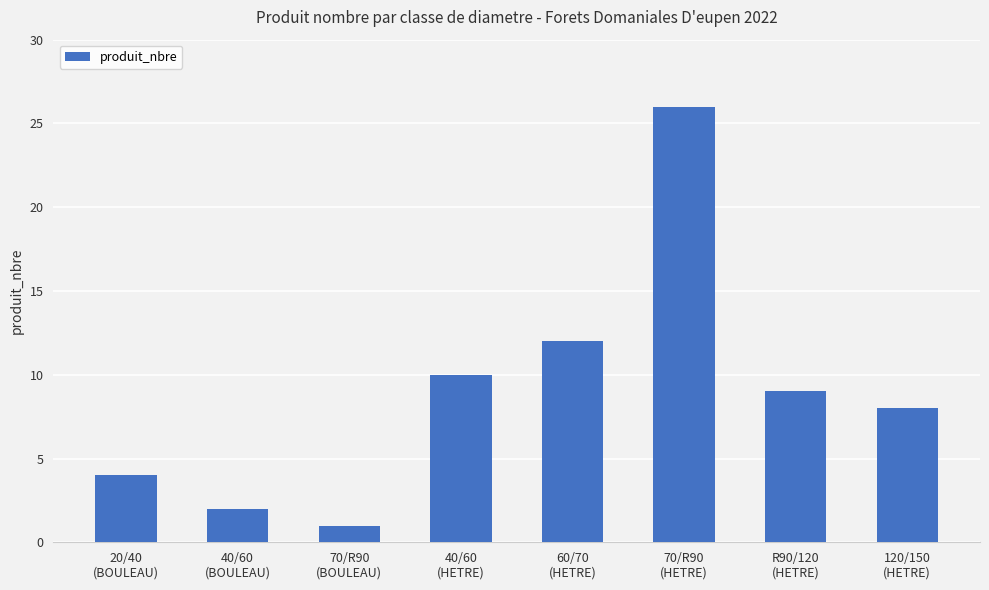

What is the change in value from 40/60
(BOULEAU) to 70/R90
(BOULEAU)?

-1